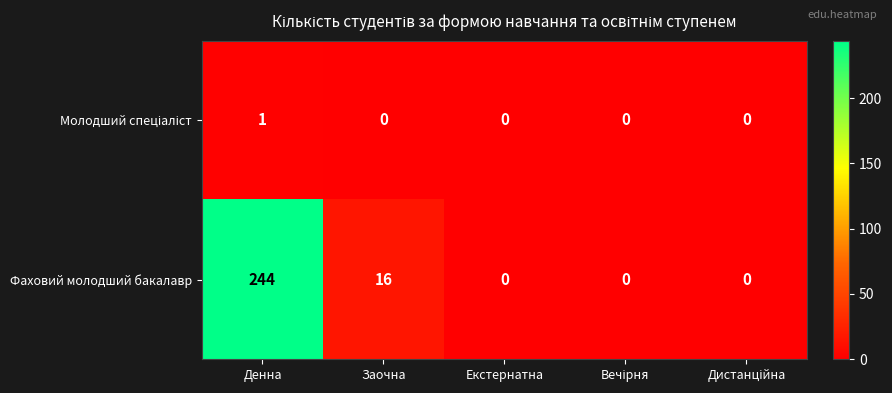

What is the difference between the highest and lowest values at Денна?

243